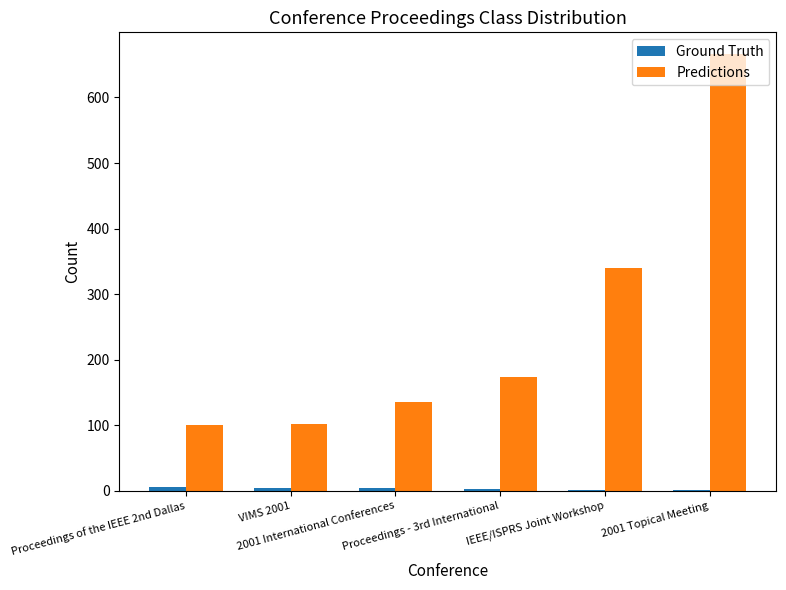

Which series has the largest total across all categories?

Predictions